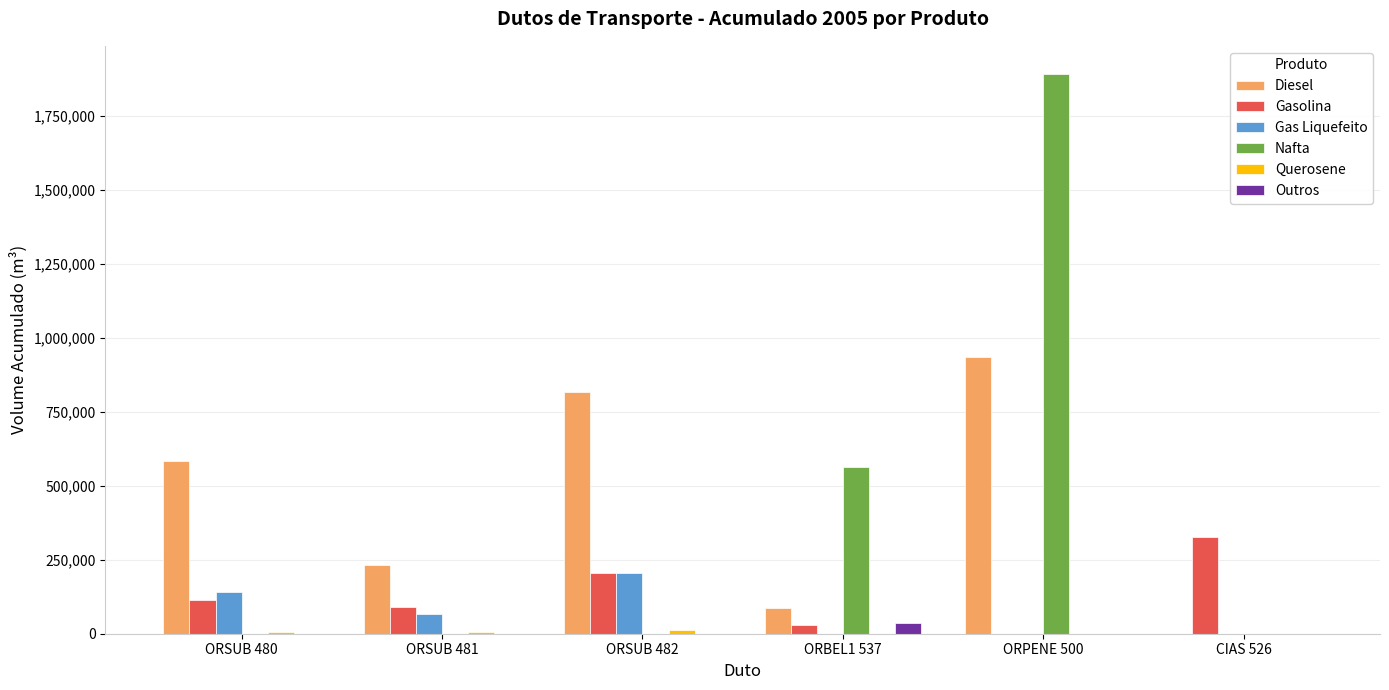

What is the total value across all series at ORSUB 480?

842914